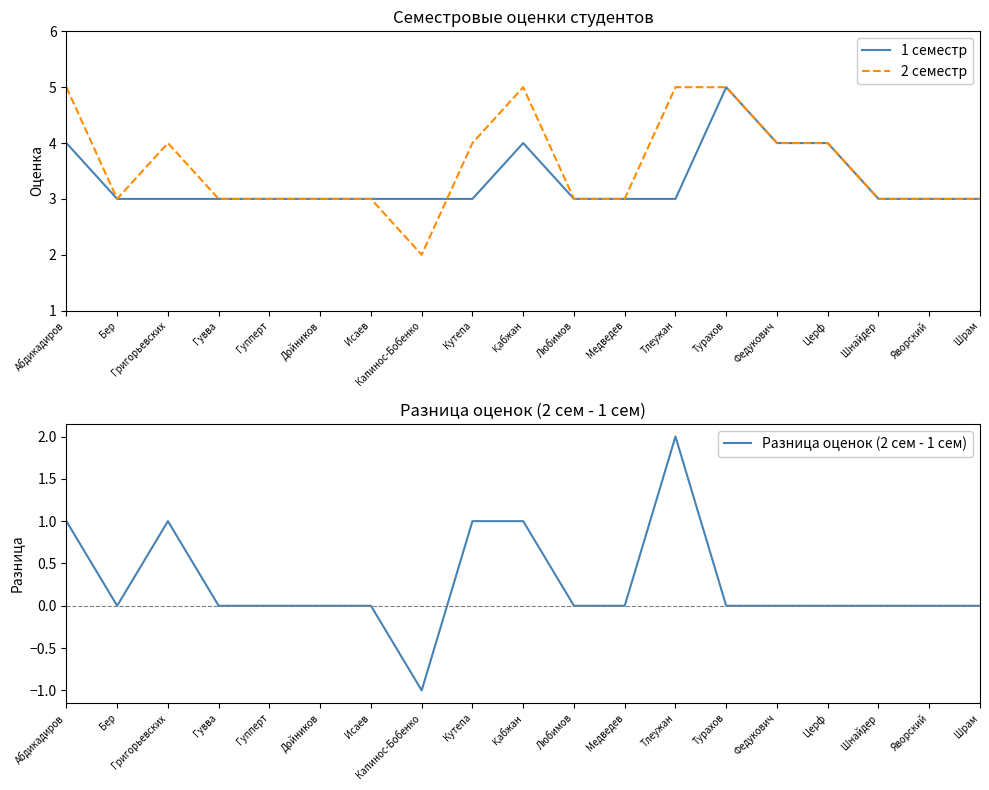

What is the total value across all series at Қабжан?

10